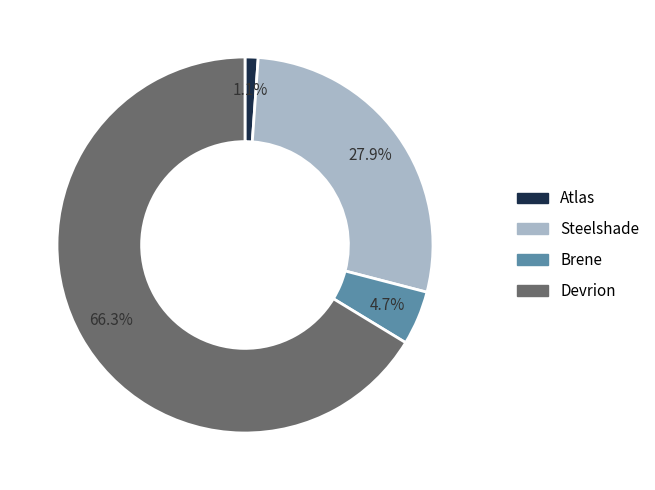

True or false: Atlas accounts for 1% of the total.

True